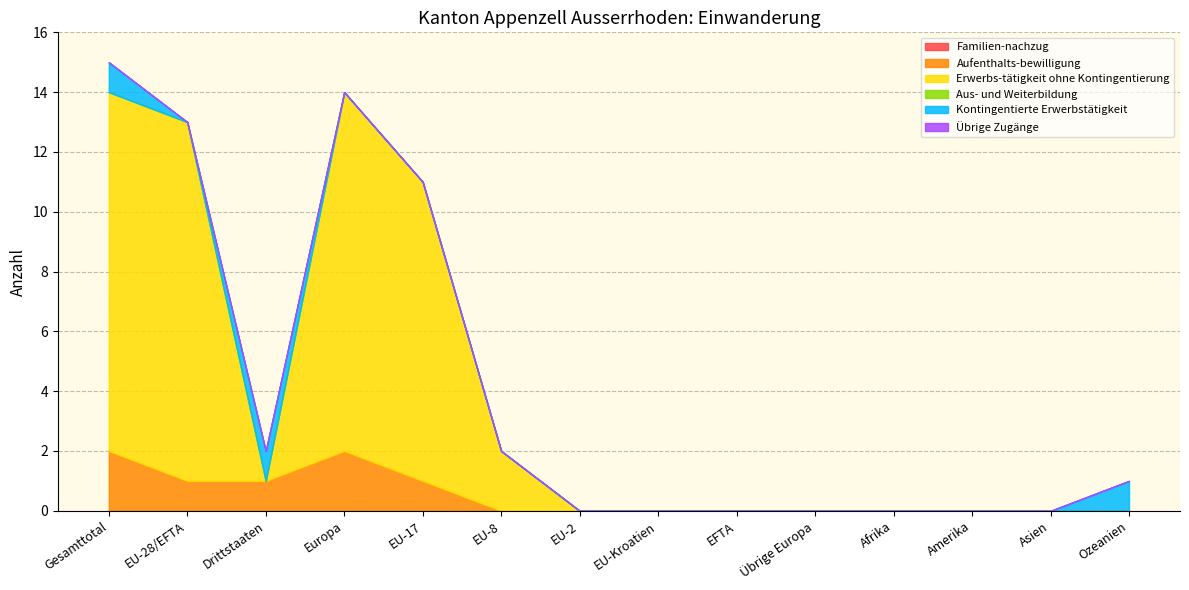

At which category does Kontingentierte Erwerbstätigkeit reach its first local peak?

Drittstaaten